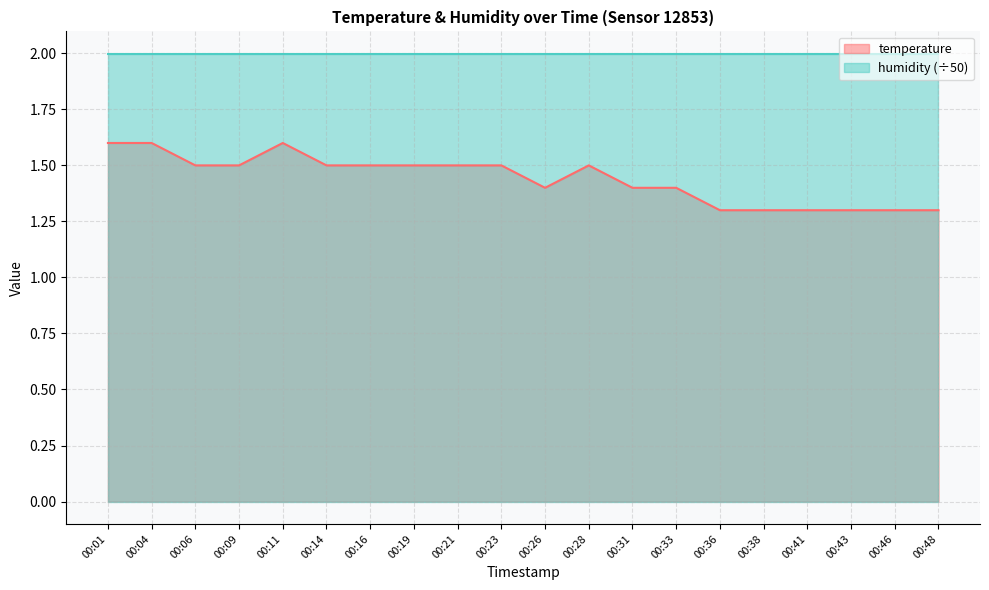

Where is the first local minimum?

00:26